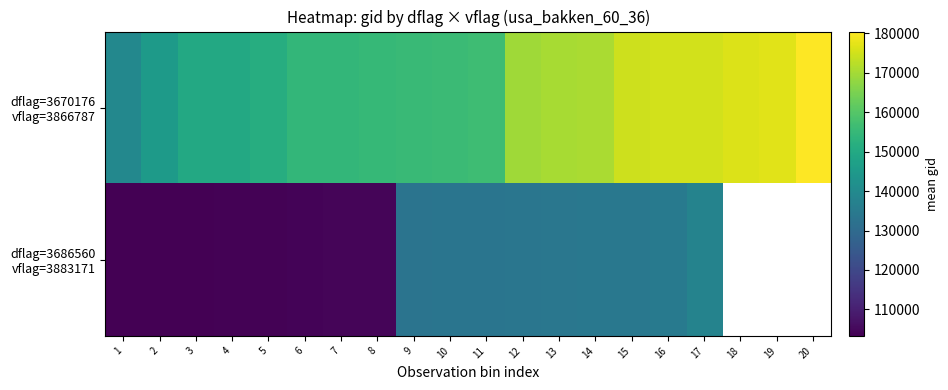

Which series has the largest range (max minus min)?

dflag=3670176 vflag=3866787